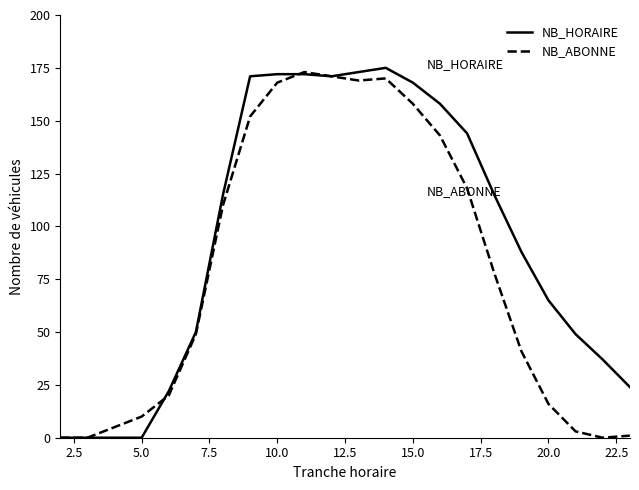

What is the greatest value displayed?

175